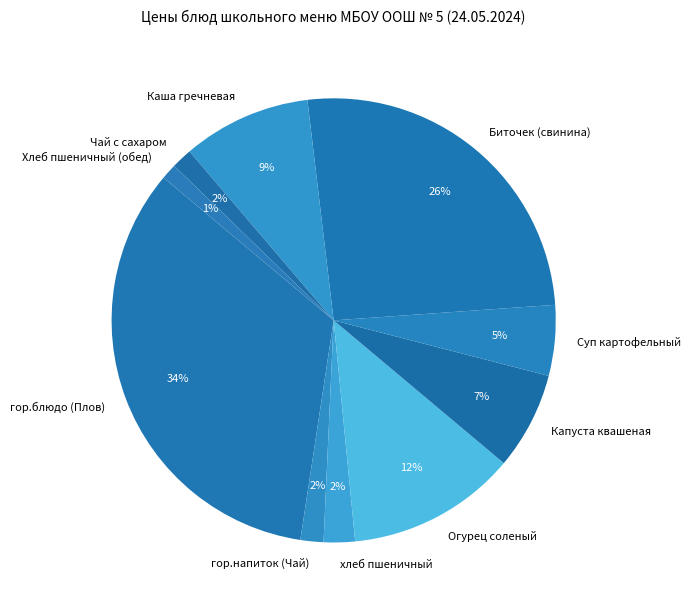

Between гор.блюдо (Плов) and Суп картофельный, which is larger?

гор.блюдо (Плов)